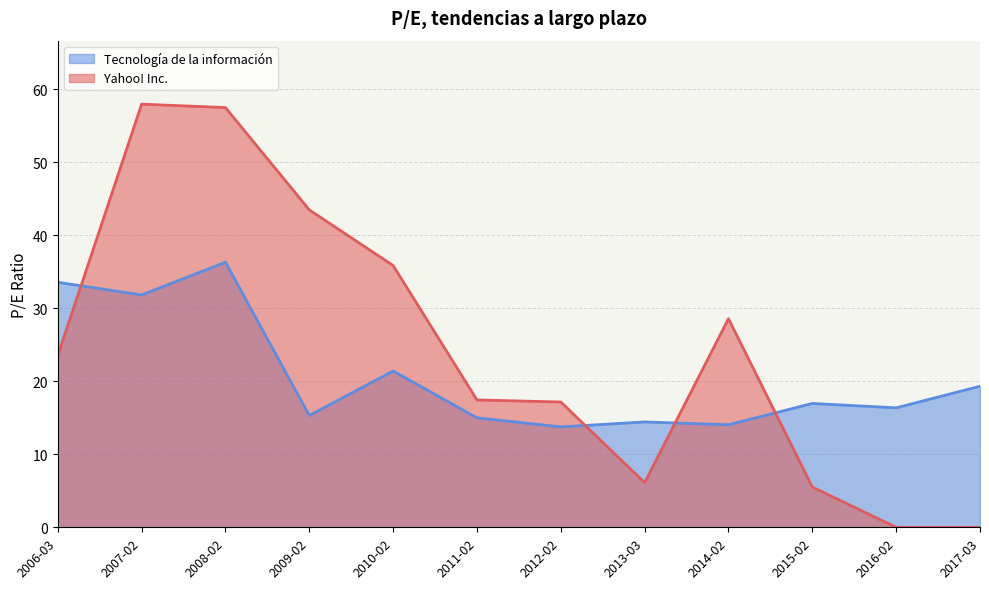

Read the Tecnología de la información value at 2017-03.

19.3